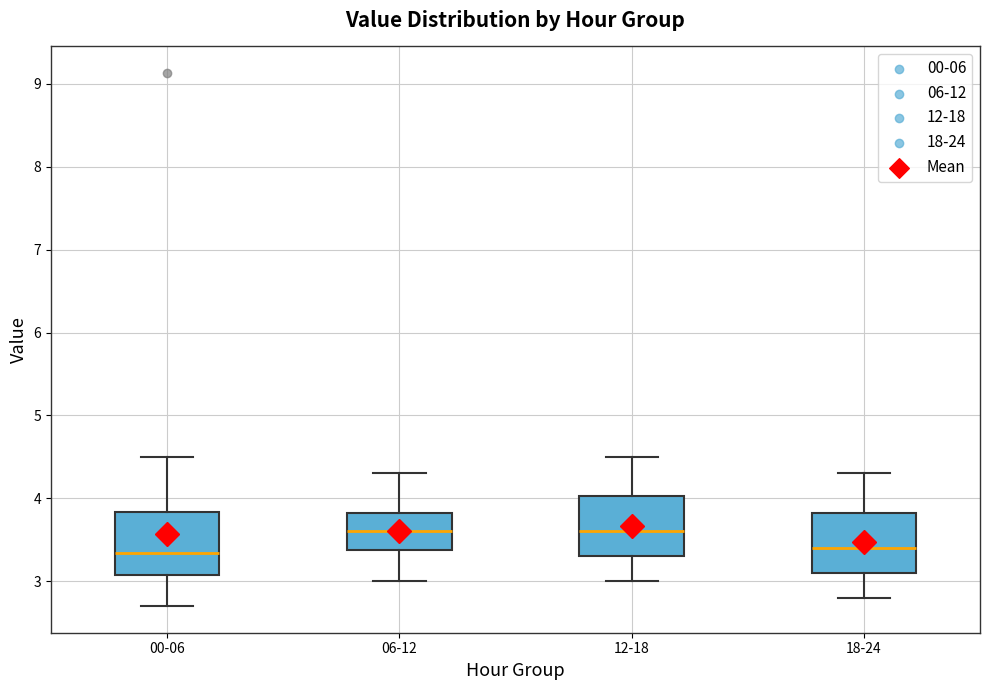

Reading left to right, transcribe this box plot: for each box, give where its median line is, the range the box spans, and where its two whiskers end, as read against the y-axis. The values are not printed on the chart, so give them approximately, as read against the axis.

00-06: median 3.3, box 3.1 to 3.8, whiskers 2.7 to 4.5
06-12: median 3.6, box 3.4 to 3.8, whiskers 3.0 to 4.3
12-18: median 3.6, box 3.3 to 4.0, whiskers 3.0 to 4.5
18-24: median 3.4, box 3.1 to 3.8, whiskers 2.8 to 4.3